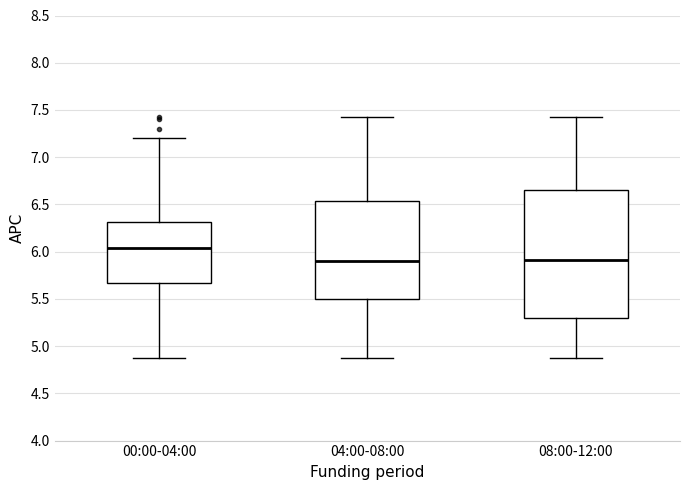

Reading left to right, transcribe this box plot: for each box, give where its median line is, the range the box spans, and where its two whiskers end, as read against the y-axis. The values are not printed on the chart, so give them approximately, as read against the axis.

00:00-04:00: median 6.05, box 5.65 to 6.30, whiskers 4.85 to 7.20
04:00-08:00: median 5.90, box 5.50 to 6.55, whiskers 4.85 to 7.45
08:00-12:00: median 5.90, box 5.30 to 6.65, whiskers 4.85 to 7.45